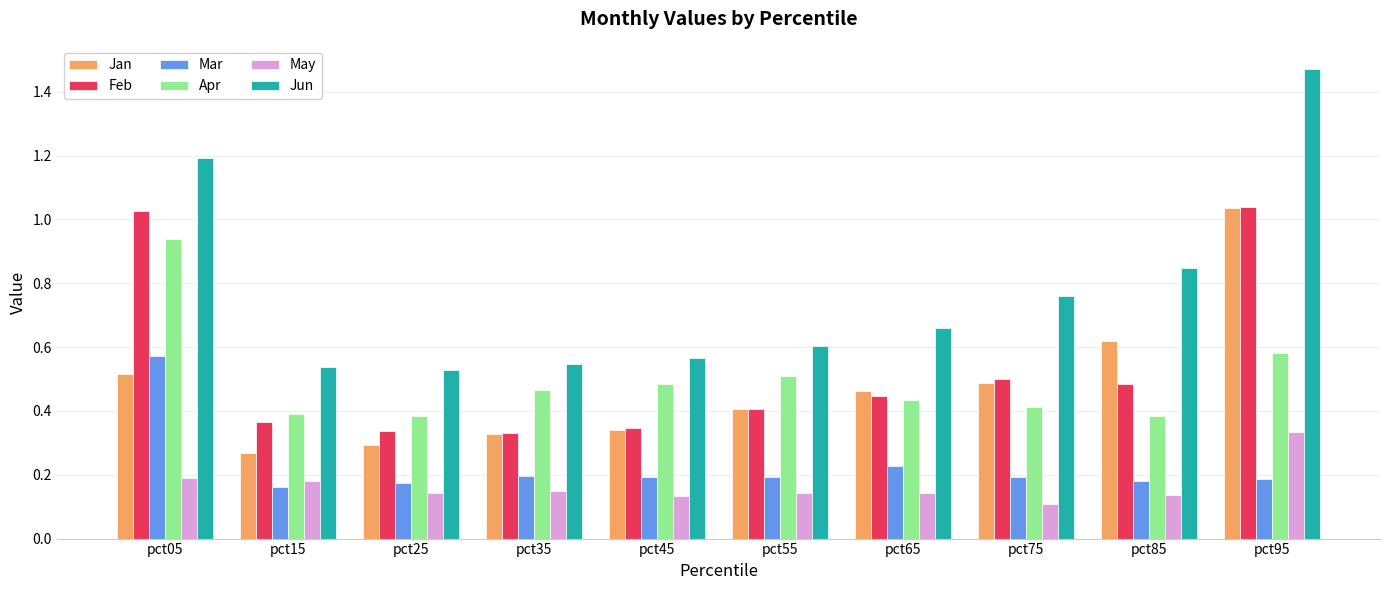

What are all the series names shown in the legend?

Jan, Feb, Mar, Apr, May, Jun